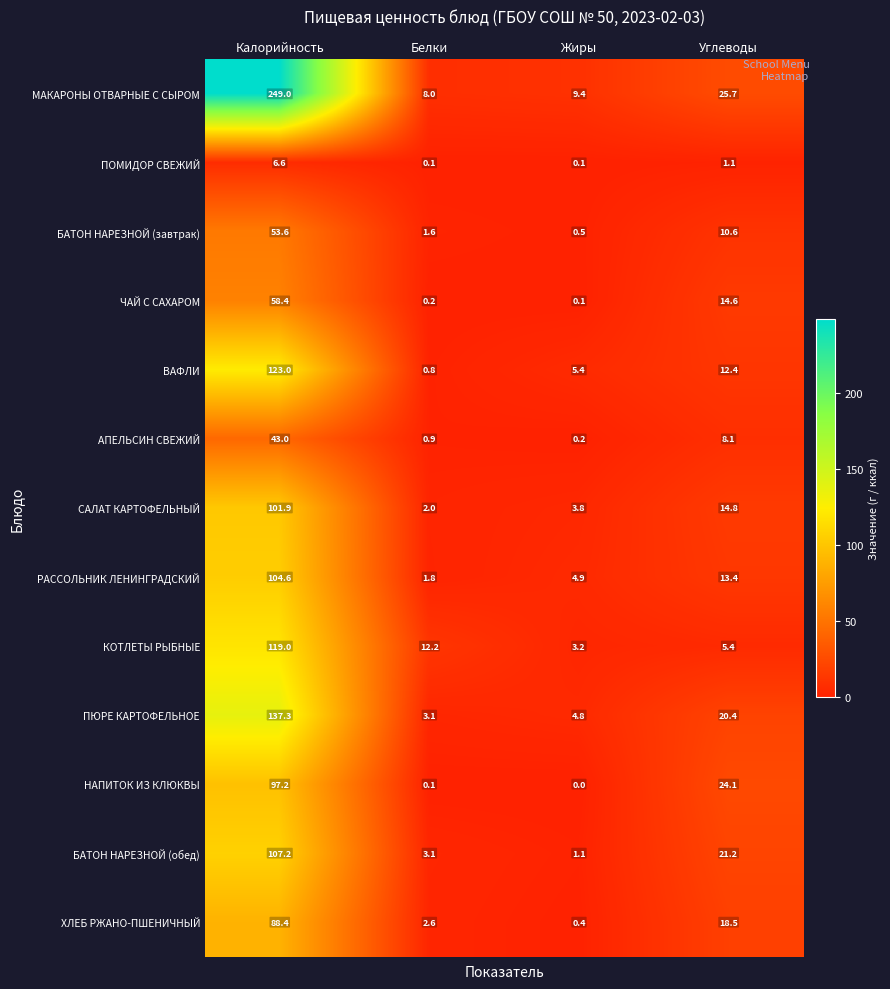

The ПОМИДОР СВЕЖИЙ series shows 6.6 at Калорийность. True or false?

True